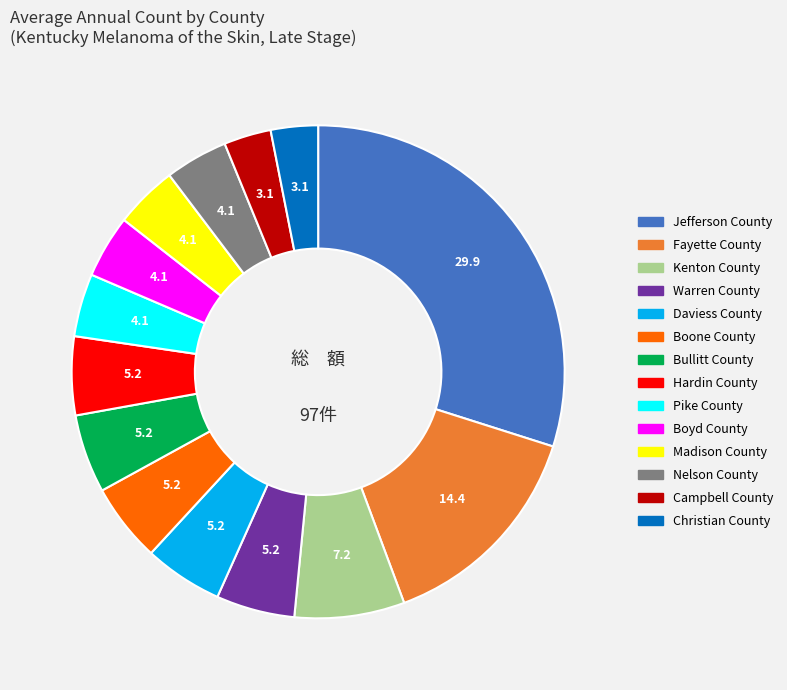

What is the largest slice in the pie chart?

Jefferson County